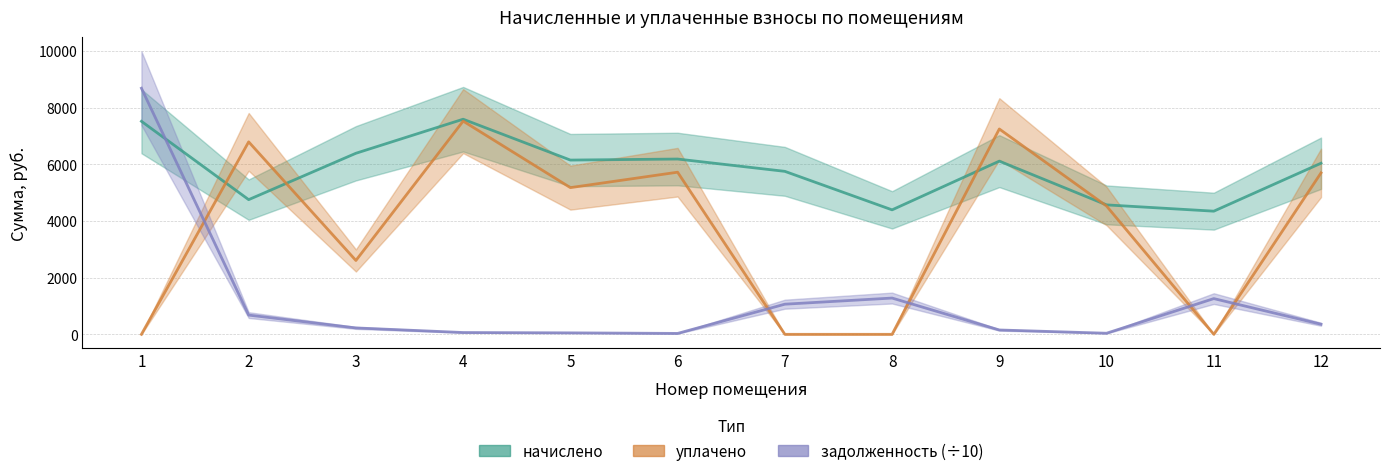

Reading left to right, list all the values displayed in this chart.

начислено: 1=7521.8	2=4755.5	3=6393.1	4=7595.9	5=6152.6	6=6189.6	7=5754.7	8=4394.8	9=6115.6	10=4570.4	11=4348.4	12=6041.5
уплачено: 1=0.0	2=6796.1	3=2607.1	4=7528.6	5=5179.8	6=5724.7	7=0.0	8=0.0	9=7250.7	10=4529.9	11=0.0	12=5700.0
задолженность: 1=8690.3	2=678.8	3=225.6	4=63.3	5=51.3	6=31.7	7=1063.7	8=1280.1	9=153.2	10=38.1	11=1261.1	12=355.9